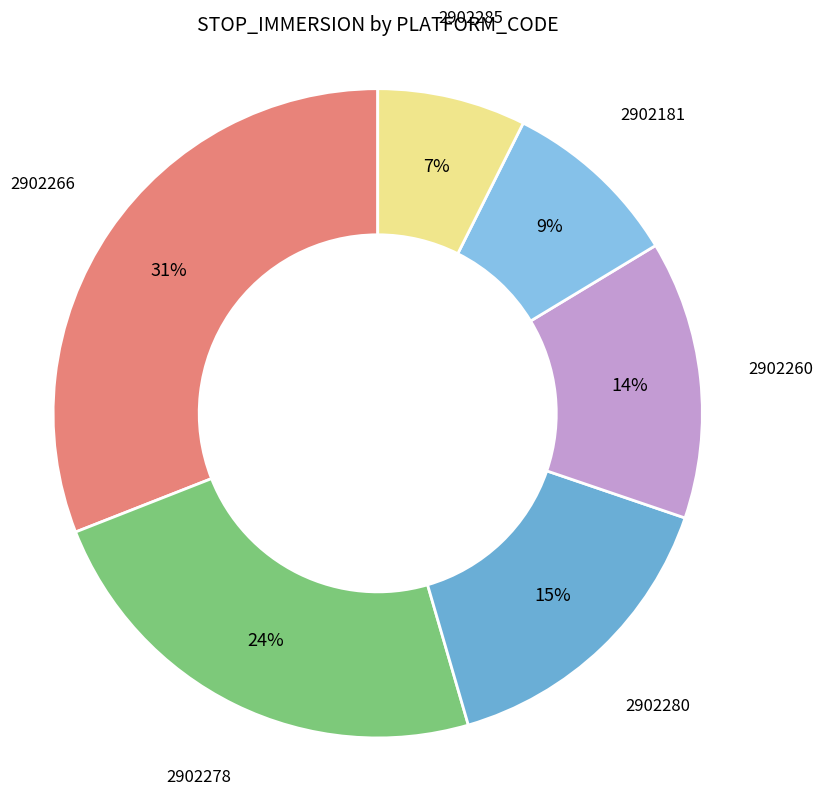

True or false: 2902260 accounts for 5% of the total.

False